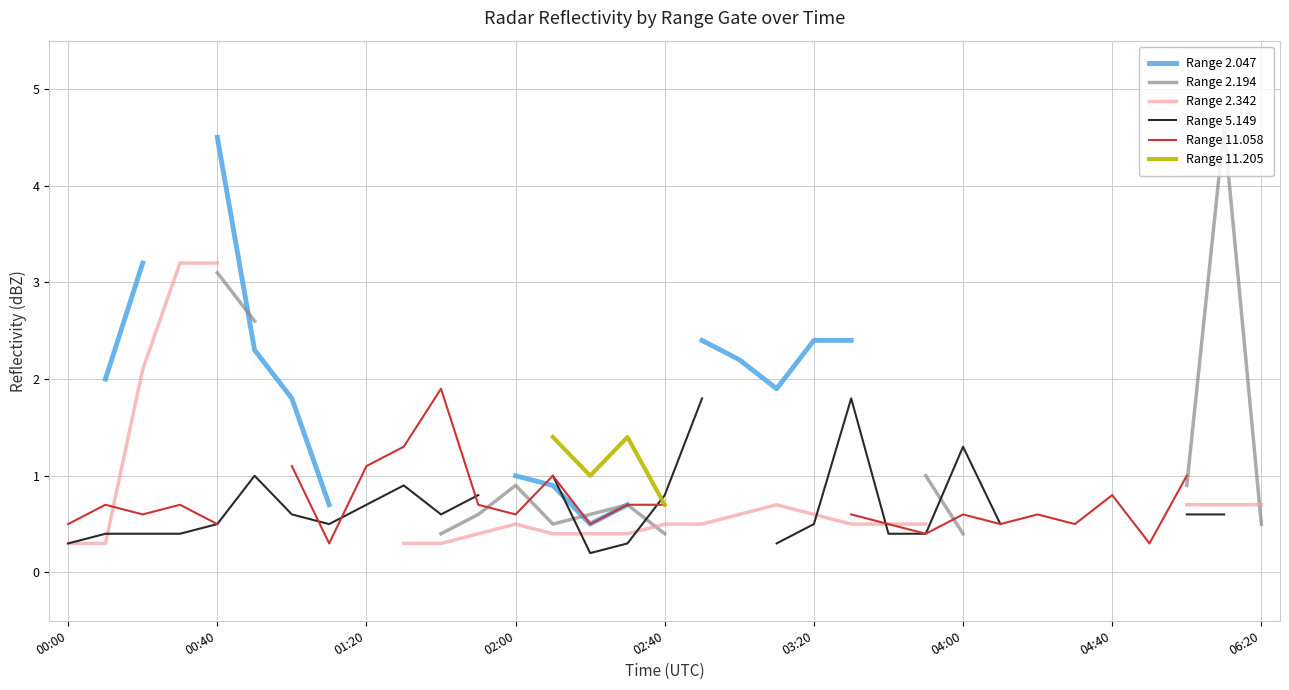

What is the lowest value of the Range 11.058 series?

0.3